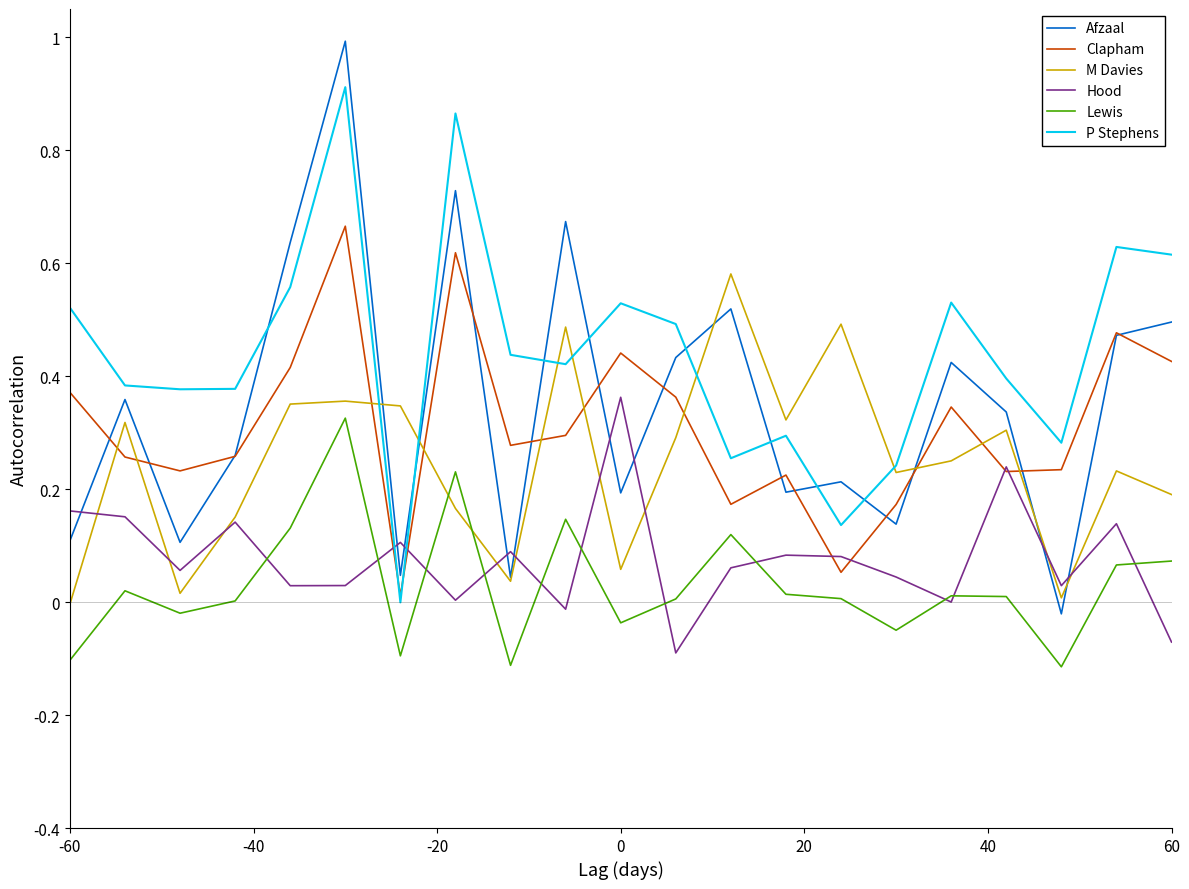

Which series has the widest spread of values?

Afzaal